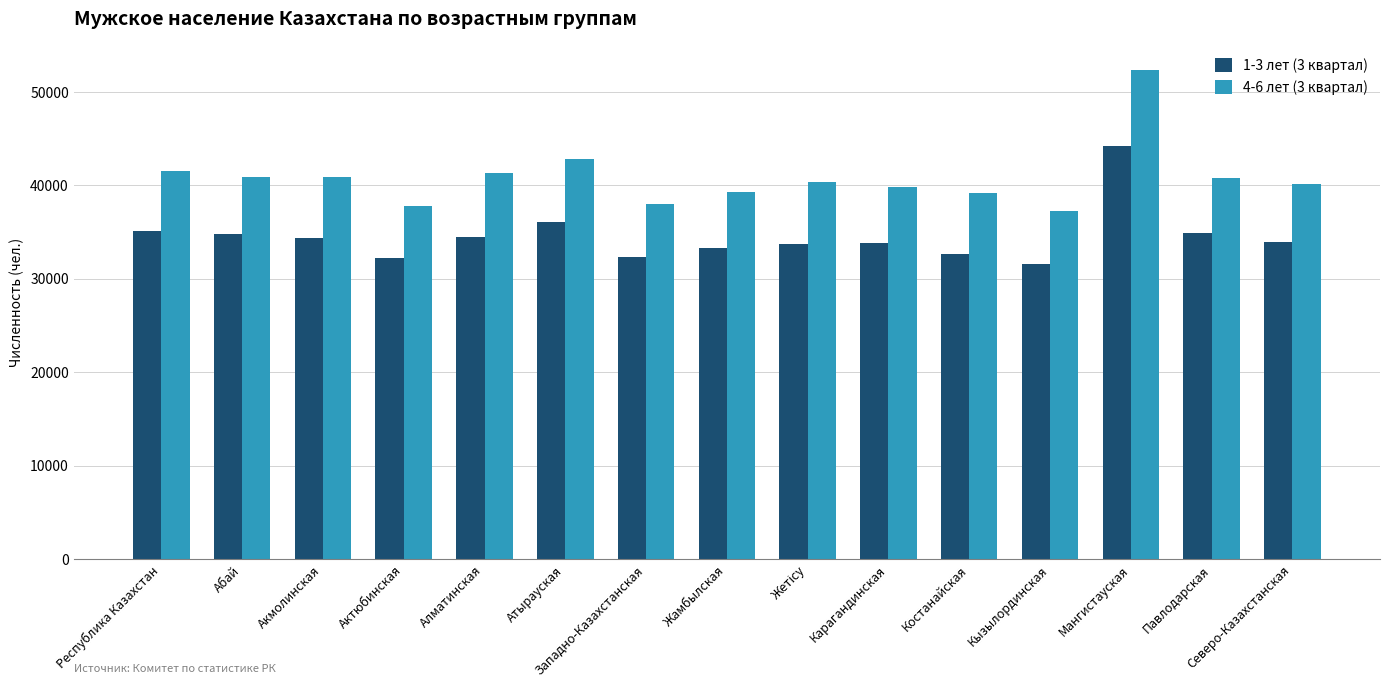

Which series has the largest range (max minus min)?

4-6 лет (3 квартал)